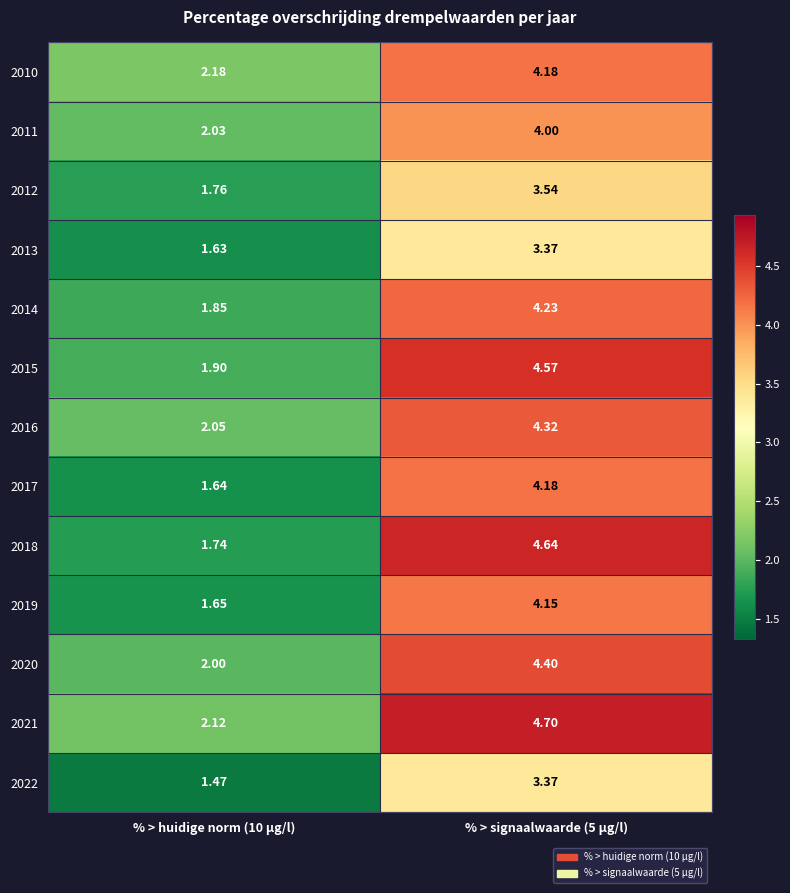

Is the value of 2014 at % > huidige norm (10 µg/l) greater than the value of 2011 at % > huidige norm (10 µg/l)?

No